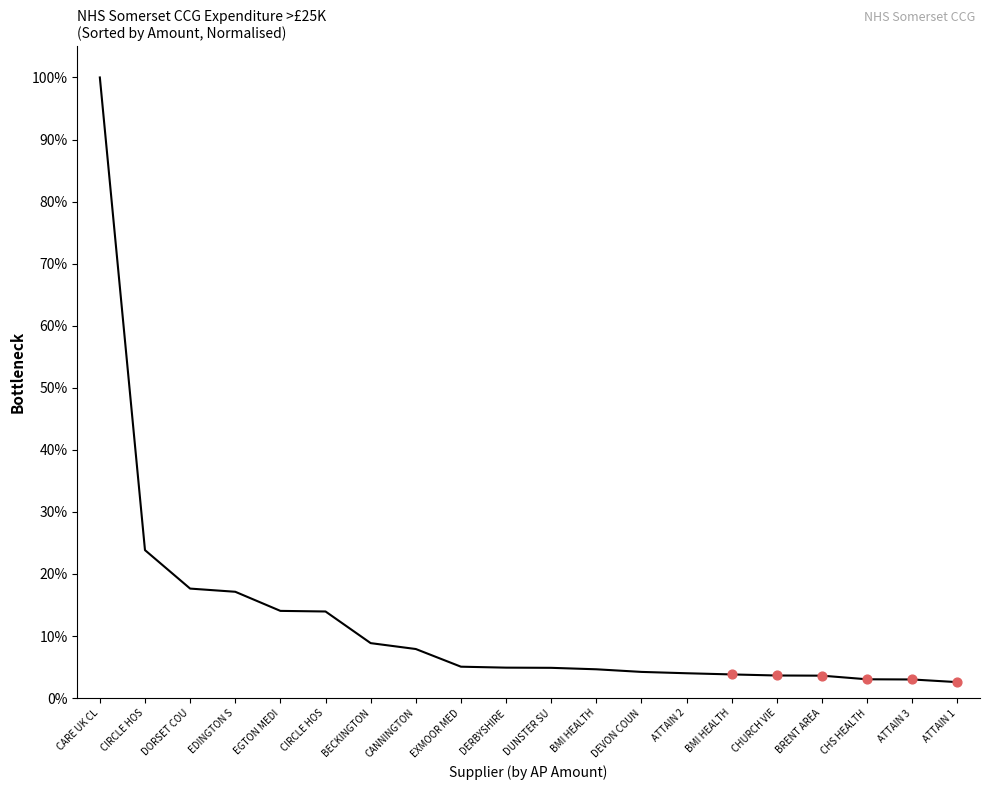

Does the chart have visible grid lines?

No